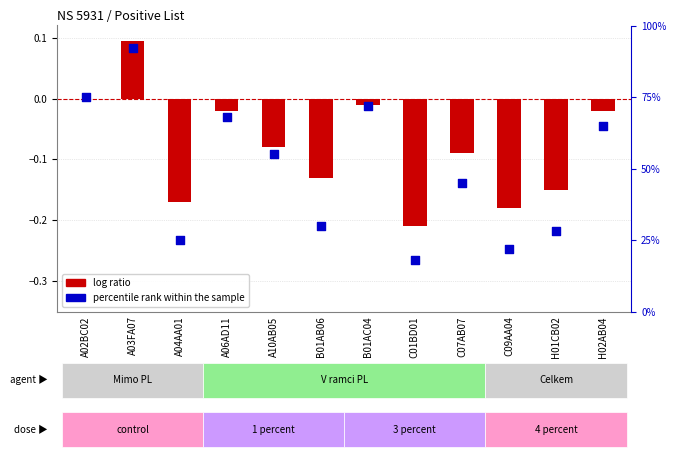

At how many categories does at least one series exceed 50?

6